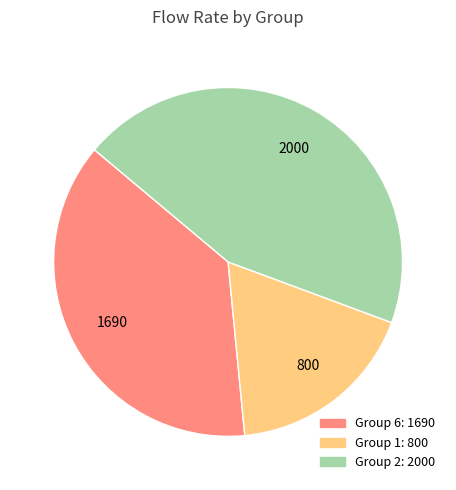

Is there a majority slice in this chart?

No